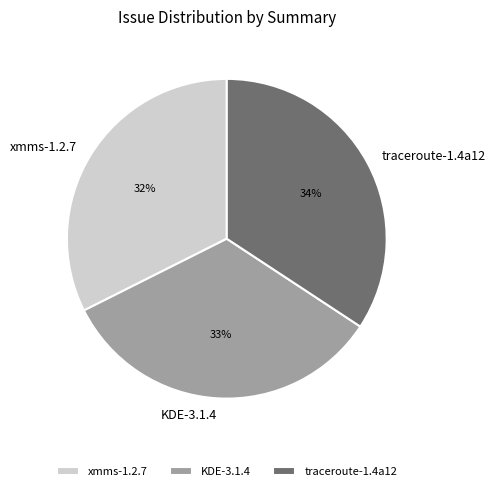

How many segments does this pie chart have?

3